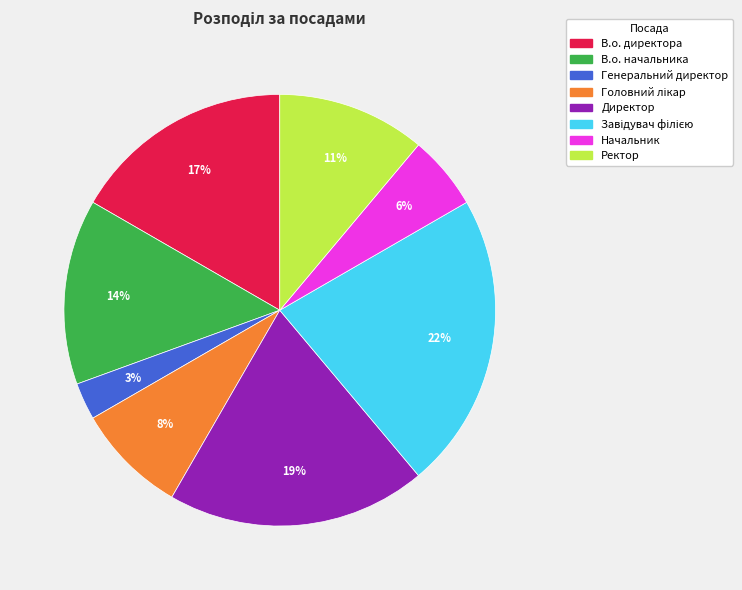

Does В.о. начальника account for over 50% of the chart?

No